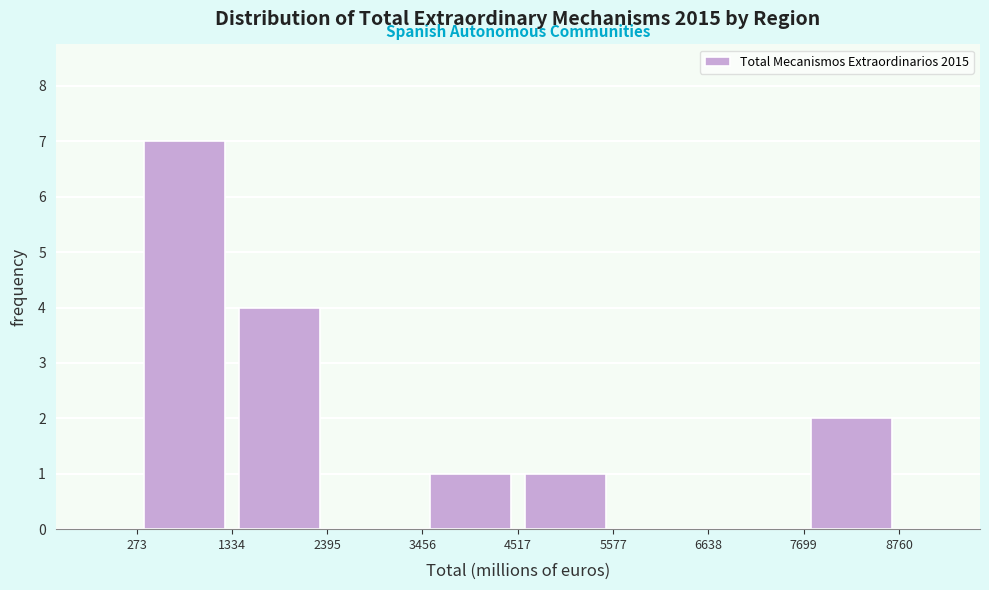

Reading left to right, list every bar in this chart as the range it spans on the x-axis followed by its height. The values are not printed on the chart, so give them approximately, as read against the axis.

273 to 1334: 7
1334 to 2395: 4
2395 to 3456: 0
3456 to 4517: 1
4517 to 5577: 1
5577 to 6638: 0
6638 to 7699: 0
7699 to 8760: 2